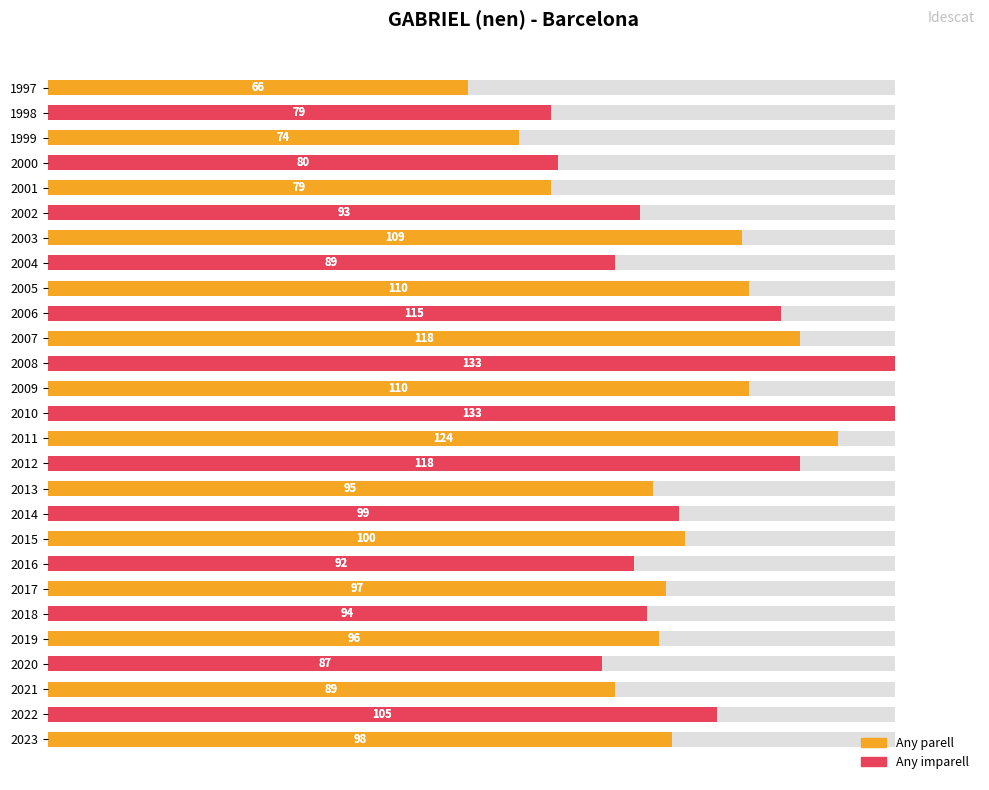

Are the bars horizontal?

Yes